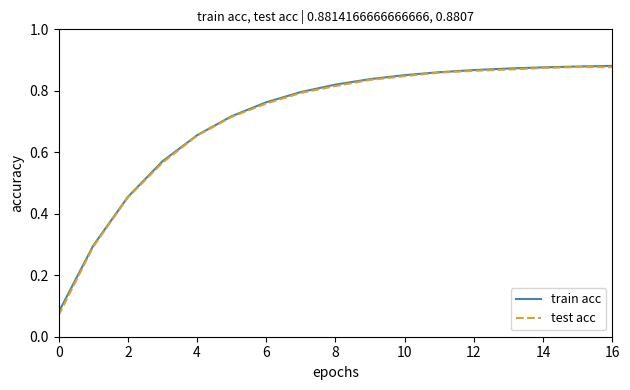

What is the value of the train acc point at the 5th from the left?

0.7